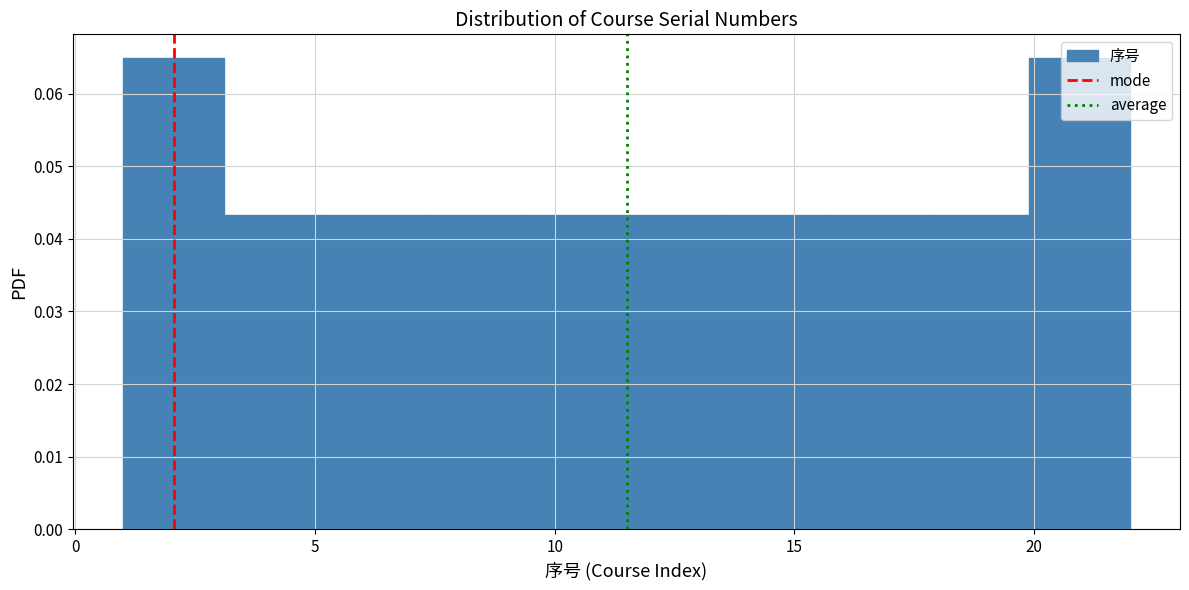

How tall is the bar that spans 13.6 to 15.7 on the x-axis? Neither the bar edges nor the heights are printed on the chart, so give them approximately, as read against the axes.

0.043